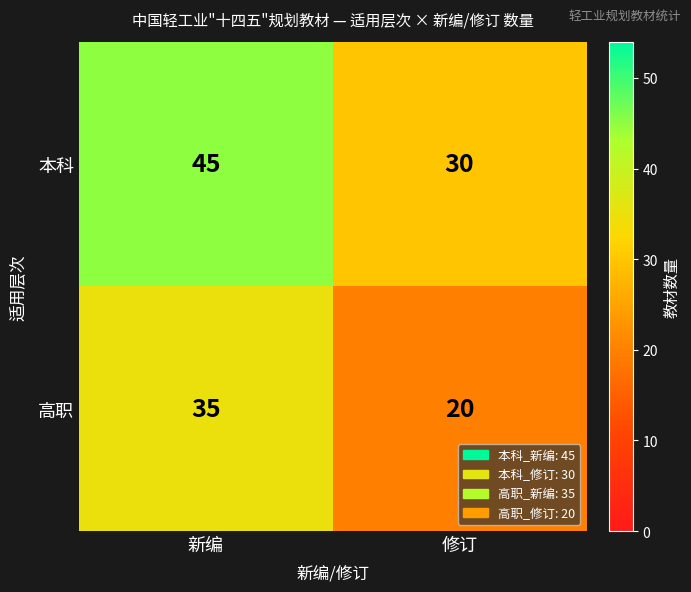

Reading left to right, list all the values displayed in this chart.

本科: 45	30
高职: 35	20